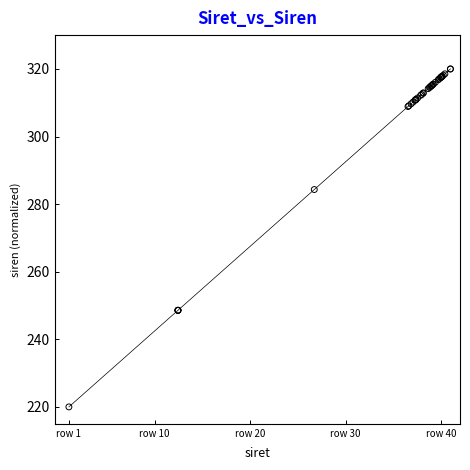

What Y value in the scatter plot is closest to 270?

284.3